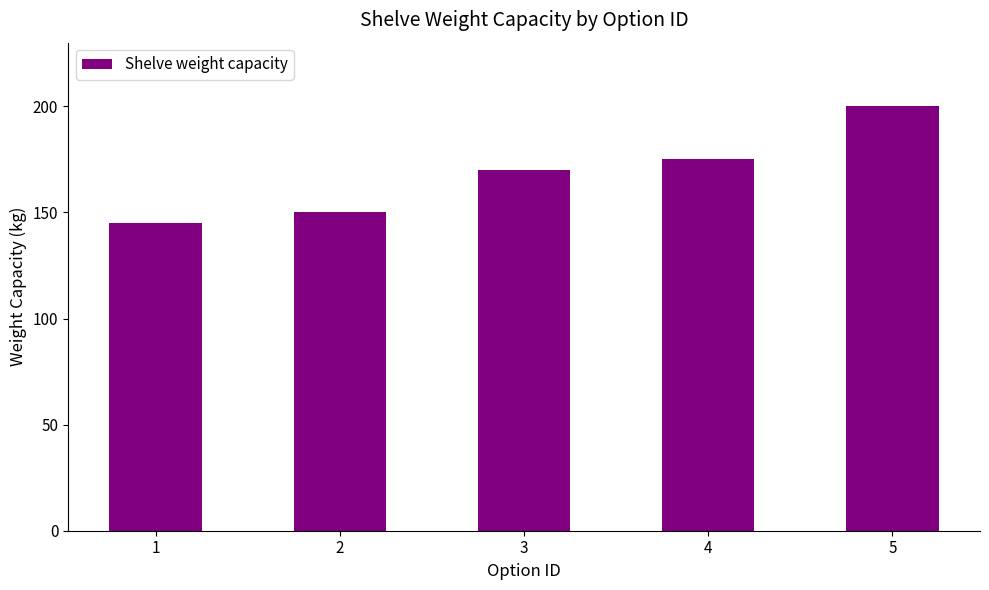

Rank the categories by value from highest to lowest.

5, 4, 3, 2, 1